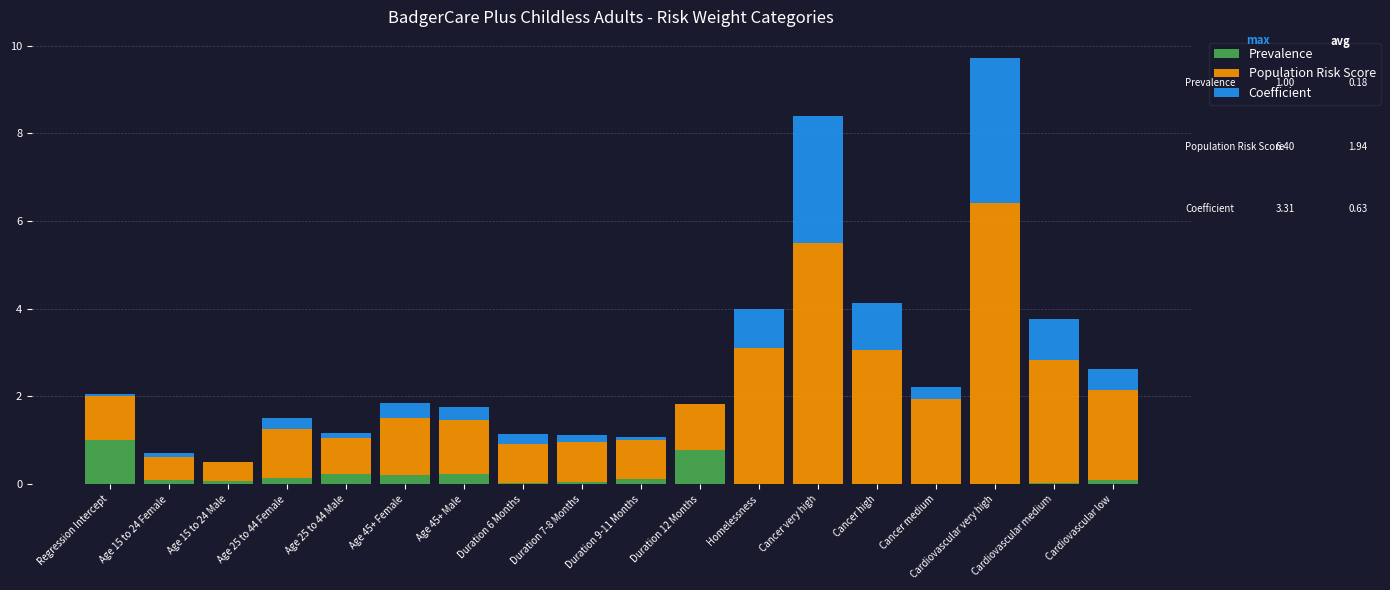

What are all the series names shown in the legend?

Prevalence, Population Risk Score, Coefficient